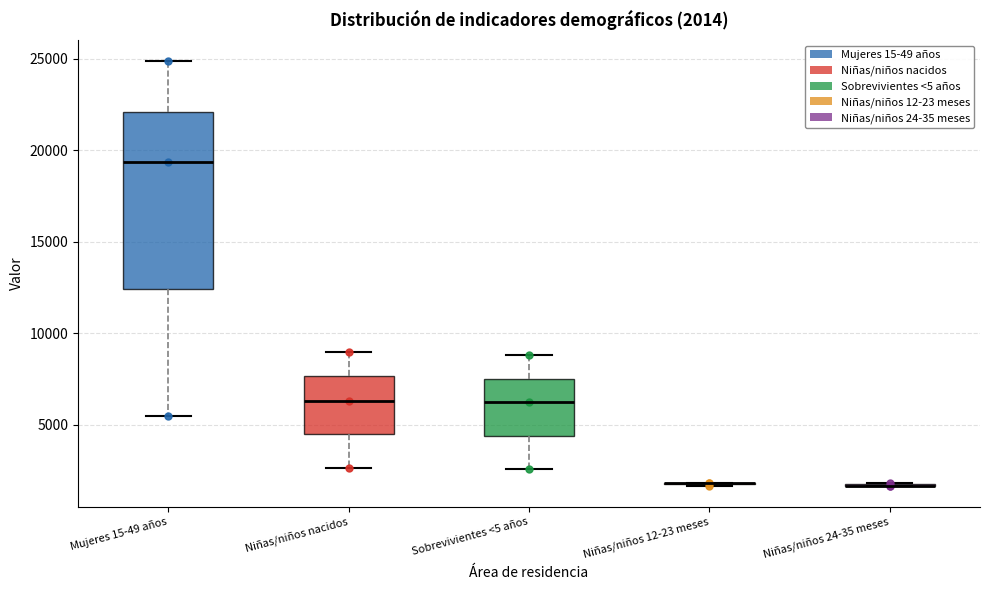

Comparing the boxes themselves (not the whiskers), which one is the tallest?

Mujeres 15-49 años